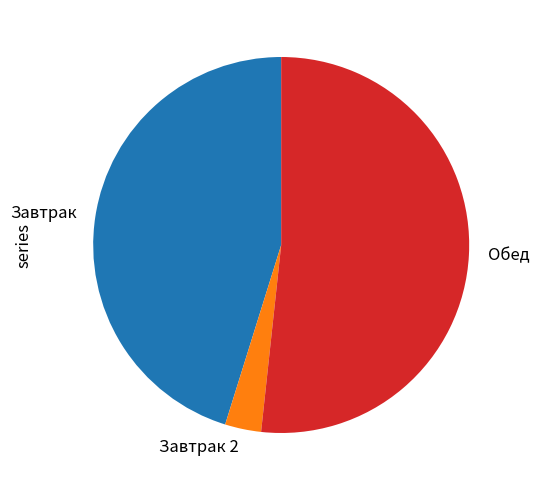

Is it true that Завтрак is 45% of the pie?

True